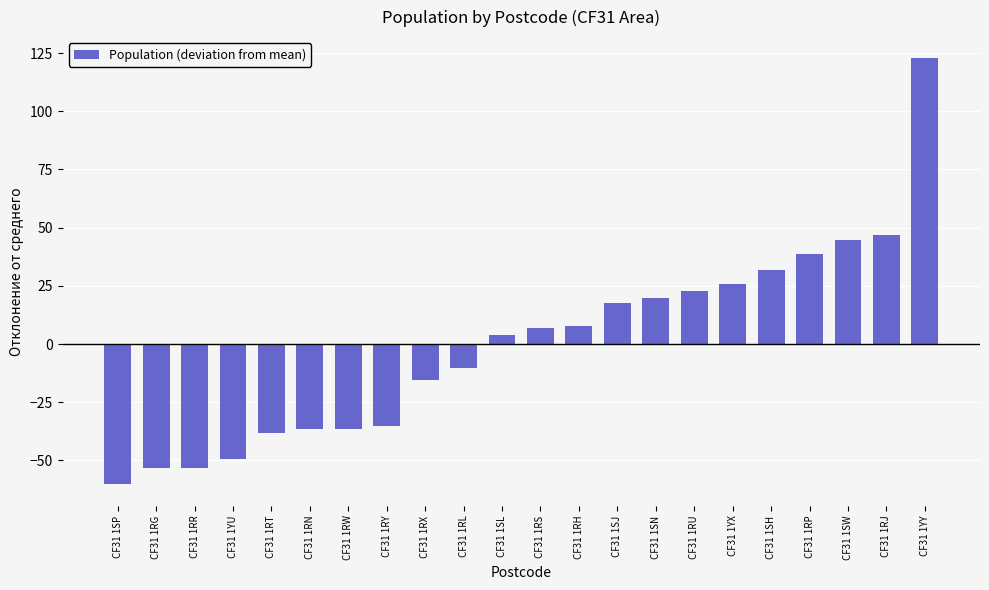

Reading left to right, what are all the values shown in this chart?

-60.3	-53.3	-53.3	-49.3	-38.3	-36.3	-36.3	-35.3	-15.3	-10.3	3.7	6.7	7.7	17.7	19.7	22.7	25.7	31.7	38.7	44.7	46.7	122.7